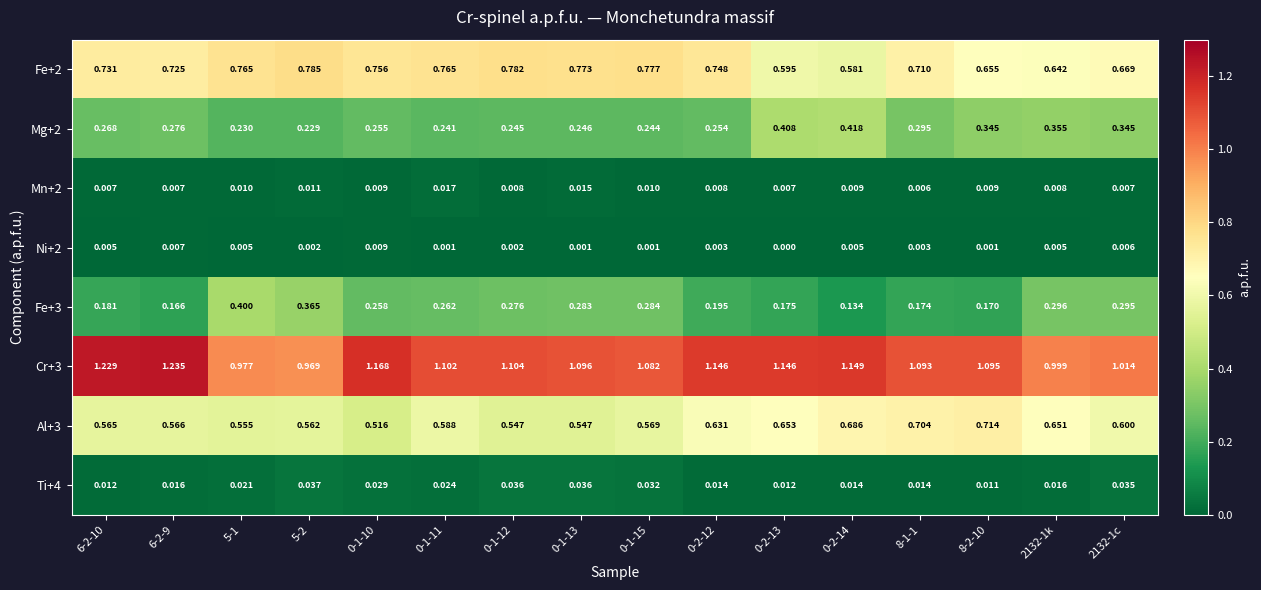

Is the value of Fe+2 at 0-2-14 greater than the value of Ni+2 at 8-2-10?

Yes